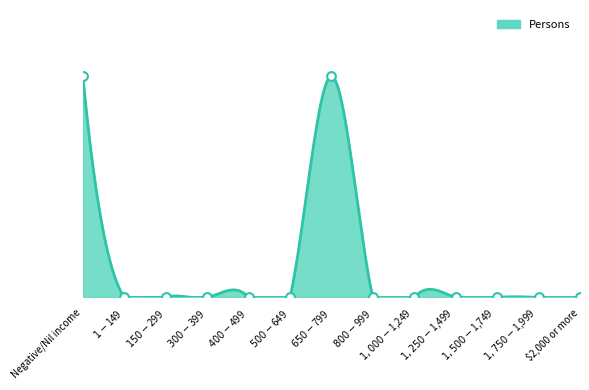

Which has a higher value, Negative/Nil income or $1,500-$1,749?

Negative/Nil income